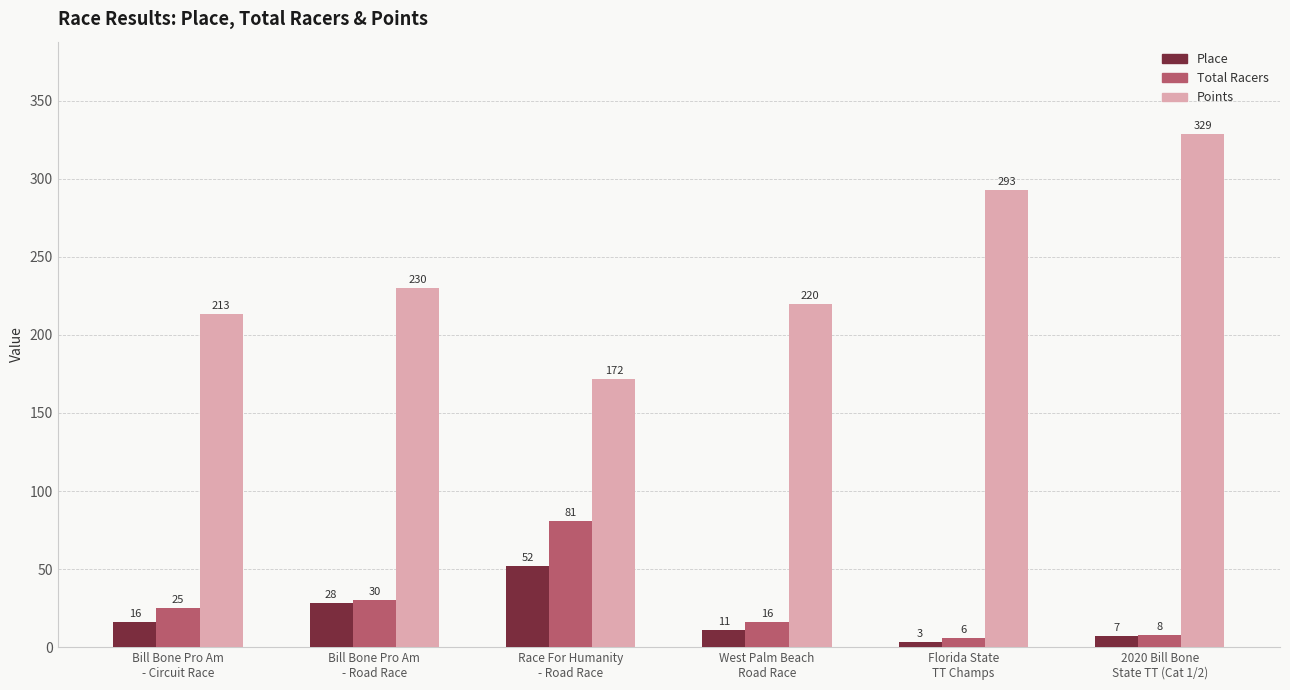

What is the value of the Total Racers bar at the 2nd from the left?

30.0